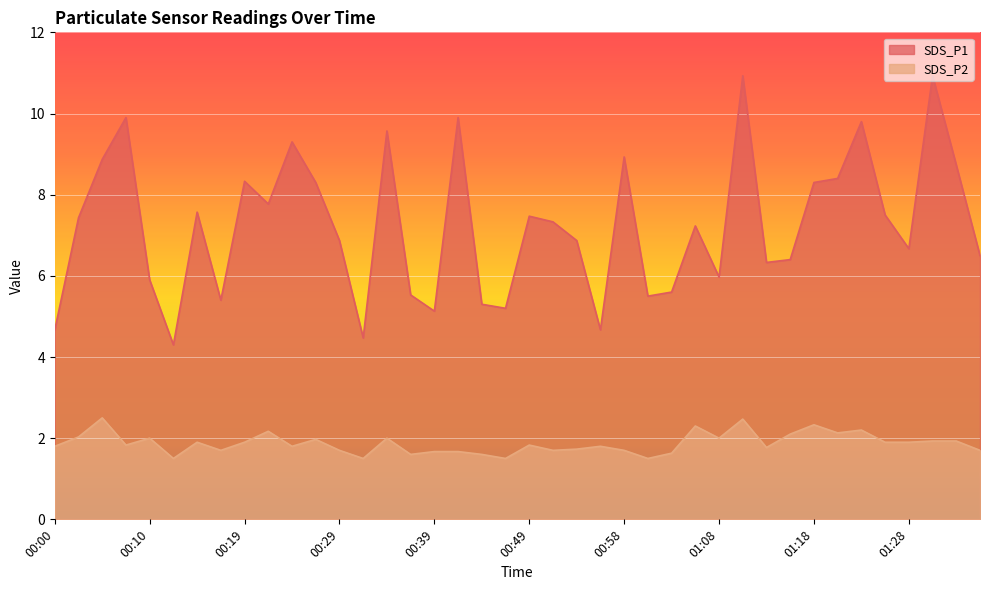

Where is the first local minimum for SDS_P1?

00:12